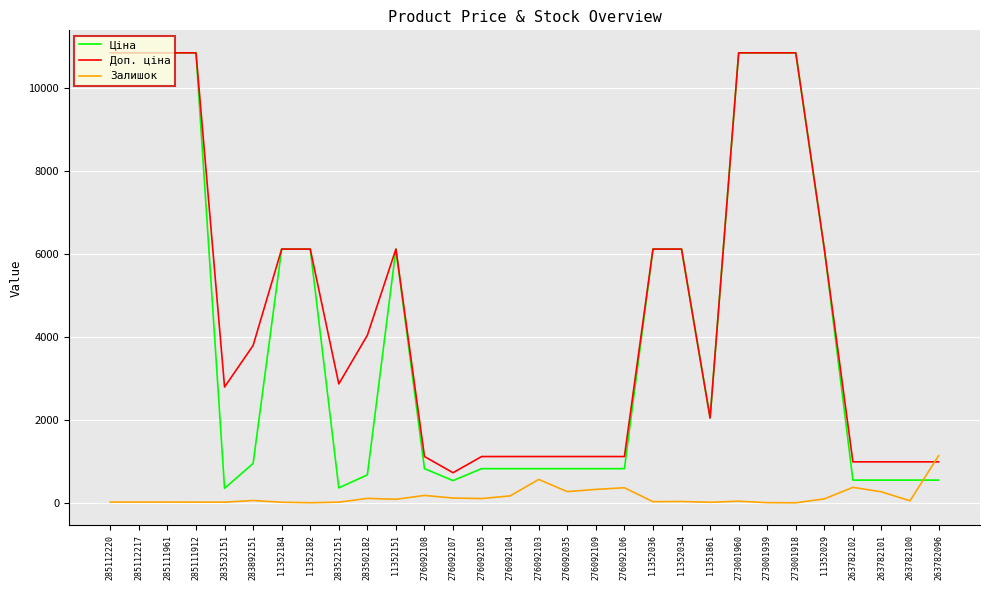

True or false: Залишок and Доп. ціна cross at least once.

True